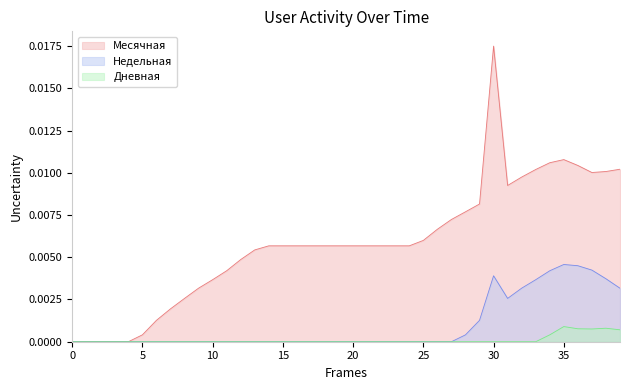

True or false: Месячная and Недельная intersect in this chart.

False